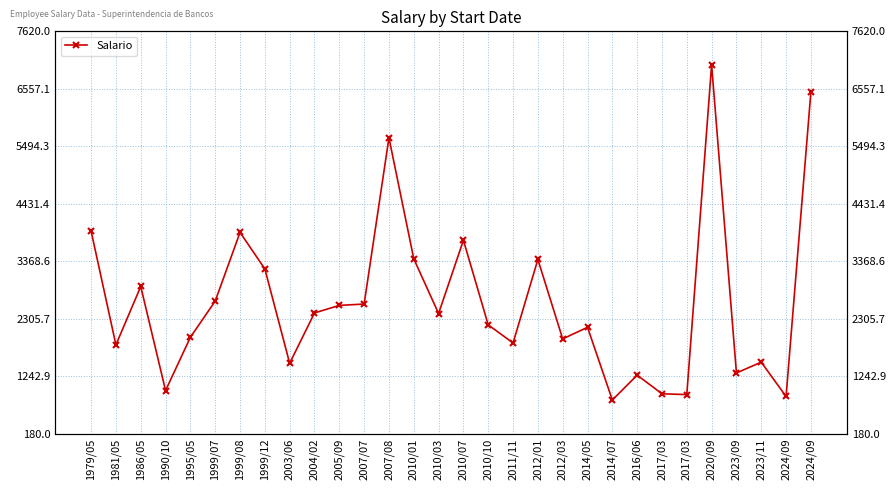

Rank the categories by value from highest to lowest.

2020/09, 2024/09, 2007/08, 1979/05, 1999/08, 2010/07, 2010/01, 2012/01, 1999/12, 1986/05, 1999/07, 2007/07, 2005/09, 2004/02, 2010/03, 2010/10, 2014/05, 1995/05, 2012/03, 2011/11, 1981/05, 2023/11, 2003/06, 2023/09, 2016/06, 1990/10, 2017/03, 2017/03, 2024/09, 2014/07